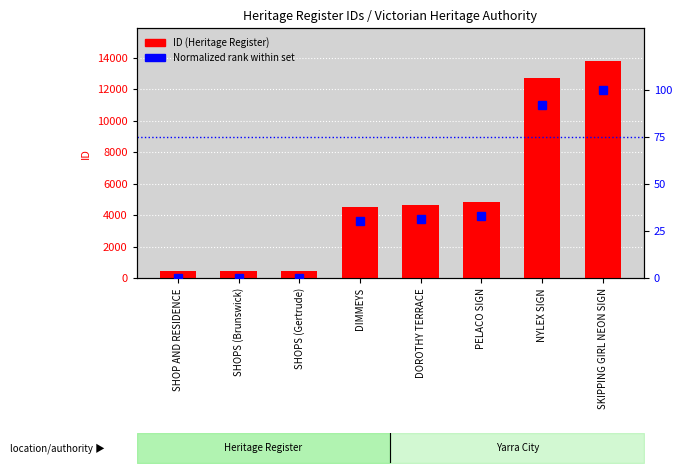

Reading left to right, transcribe all the data shown in this chart.

ID (Heritage Register): SHOP AND RESIDENCE=450.0	SHOPS (Brunswick)=452.0	SHOPS (Gertrude)=458.0	DIMMEYS=4499.0	DOROTHY TERRACE=4636.0	PELACO SIGN=4857.0	NYLEX SIGN=12735.0	SKIPPING GIRL NEON SIGN=13810.0
Normalized rank within set: SHOP AND RESIDENCE=0.0	SHOPS (Brunswick)=0.0	SHOPS (Gertrude)=0.1	DIMMEYS=30.3	DOROTHY TERRACE=31.3	PELACO SIGN=33.0	NYLEX SIGN=92.0	SKIPPING GIRL NEON SIGN=100.0